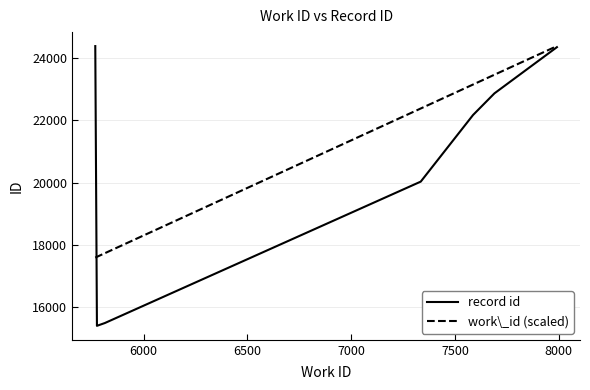

What is the maximum value shown in the chart?

24377.0